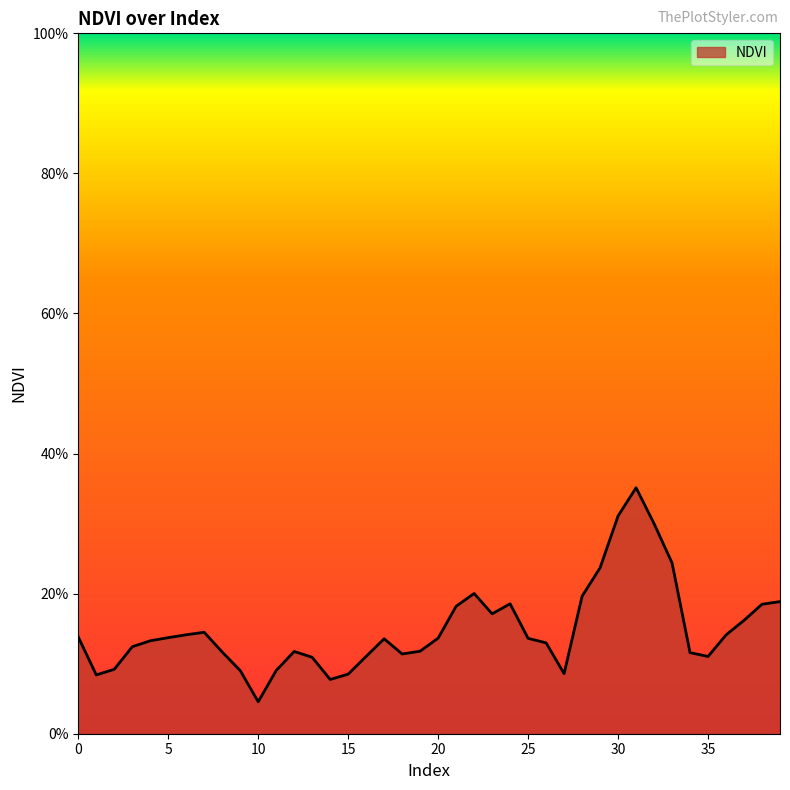

Does the chart display data point markers on the line(s)?

No